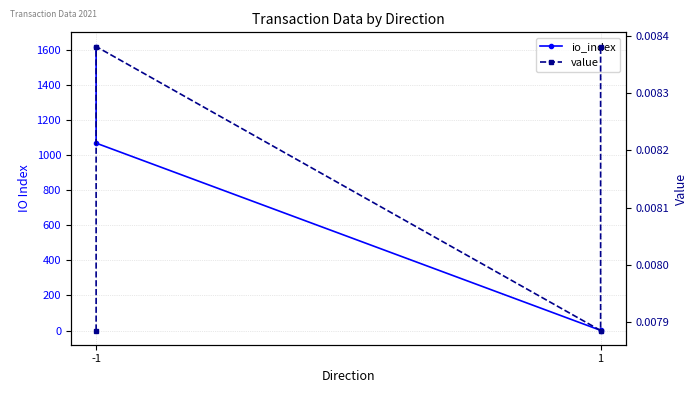

What is the average value of the io_index series?

671.2